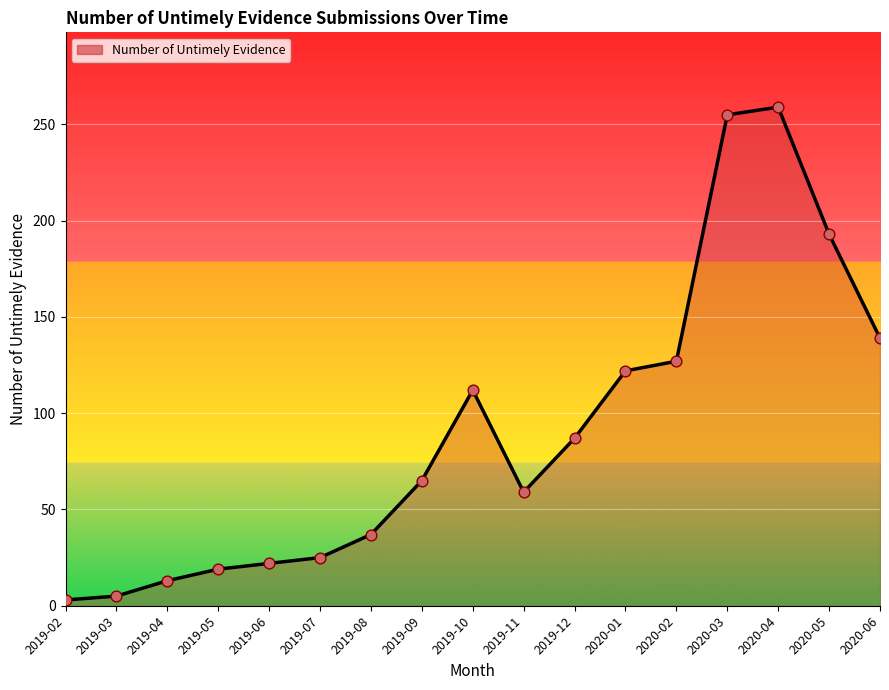

What is the change in value from 2019-07 to 2020-05?

+168